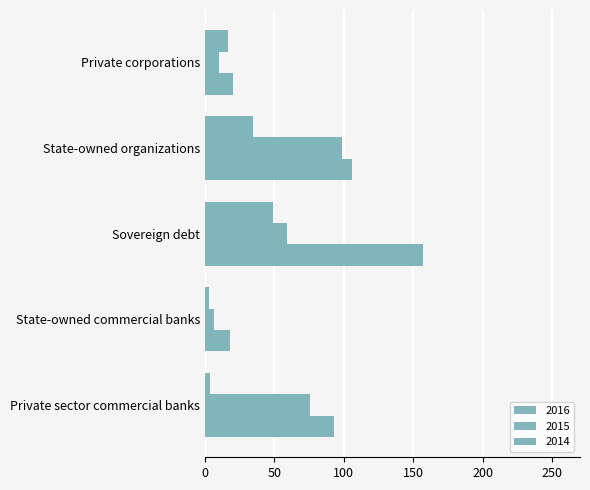

What position from the left is State-owned commercial banks?

2